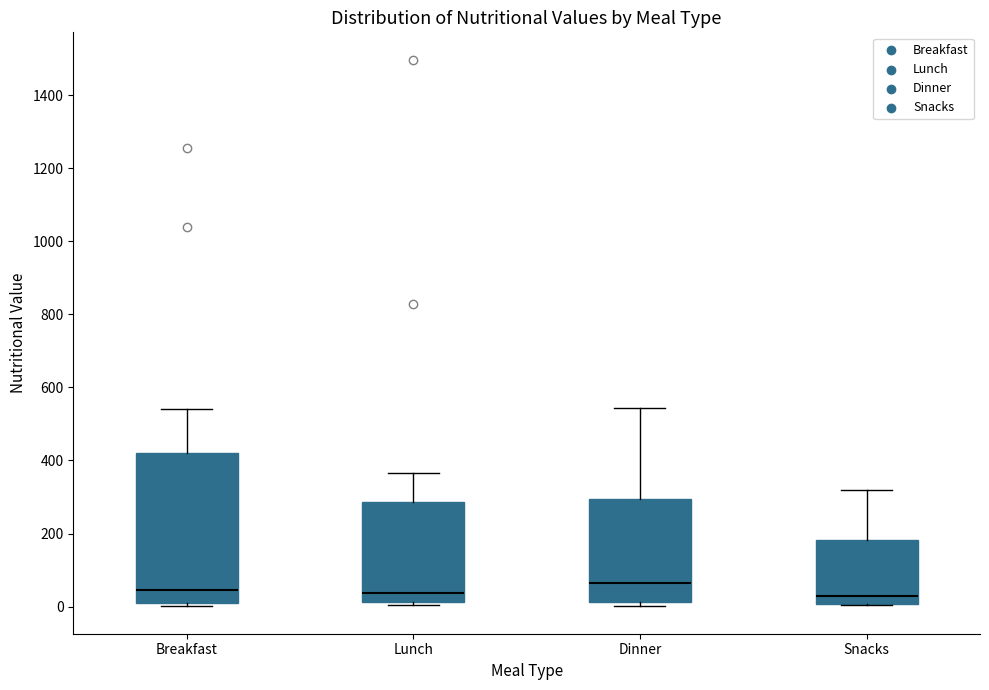

Where does the median line of the box for Lunch sit on the y-axis? The values are not printed on the chart, so give them approximately, as read against the axis.

40